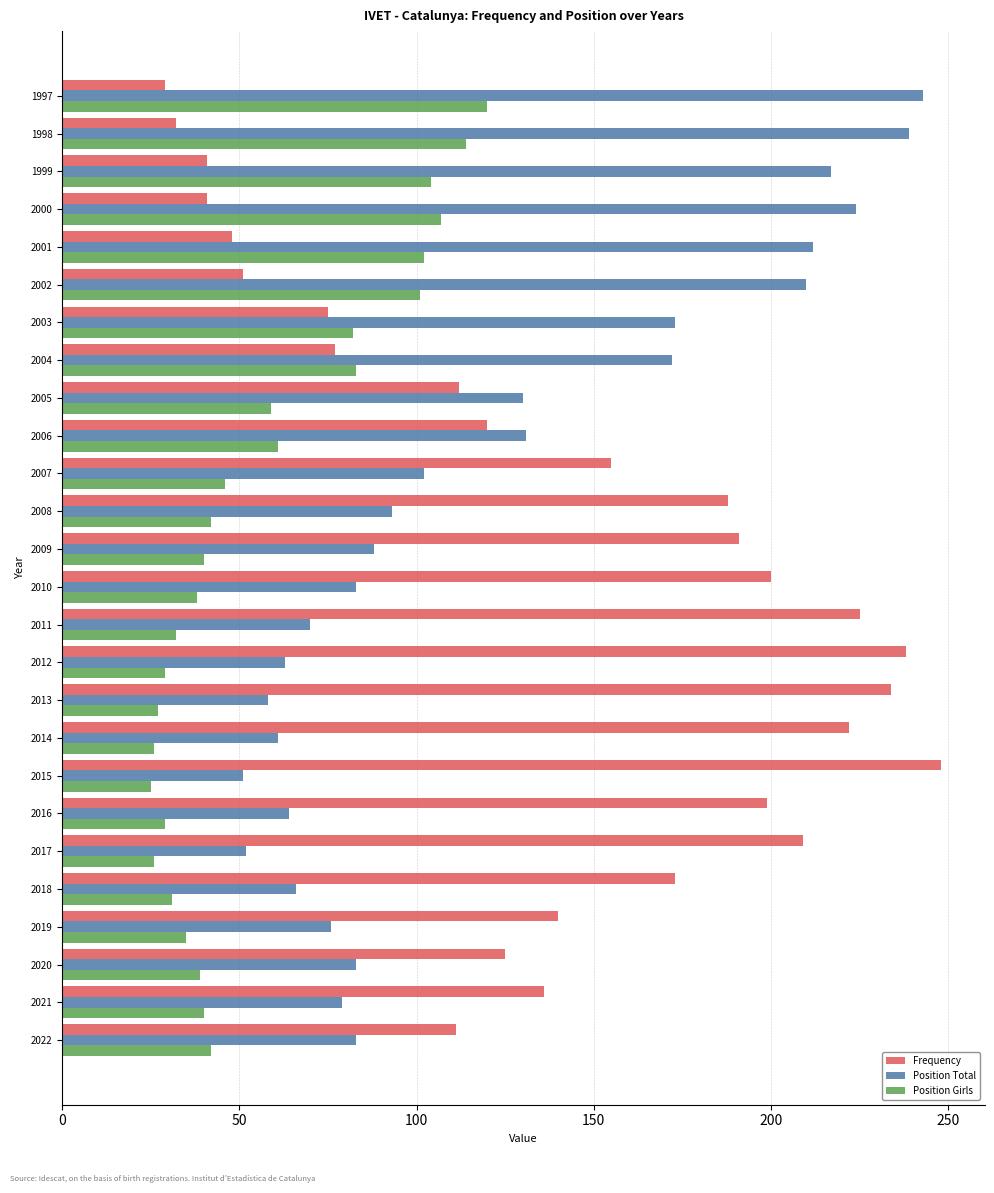

What is the sum of all Position Girls values?

1480